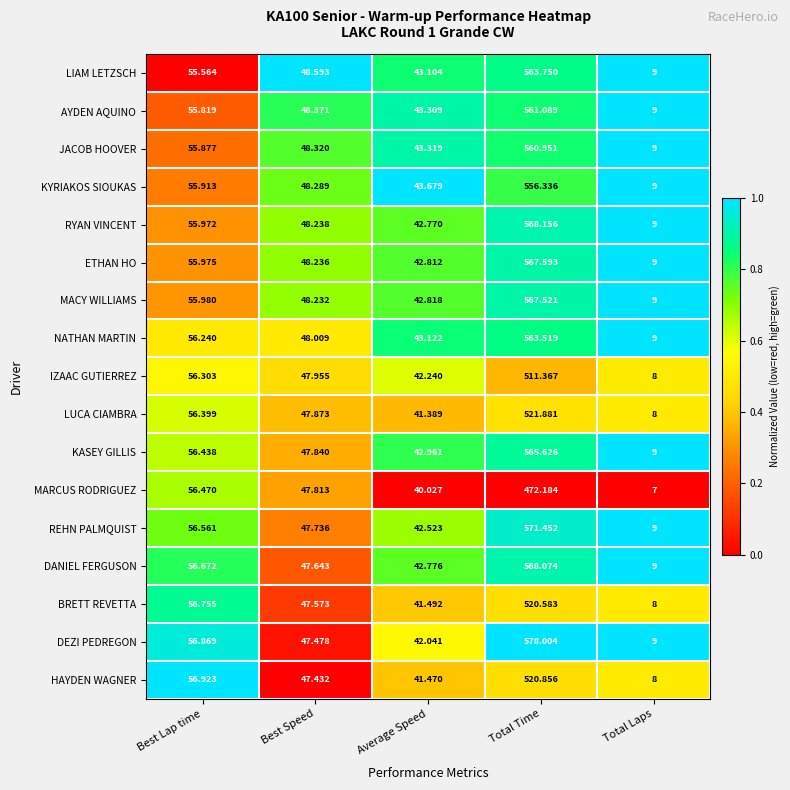

At which label does KYRIAKOS SIOUKAS reach its minimum?

Total Laps